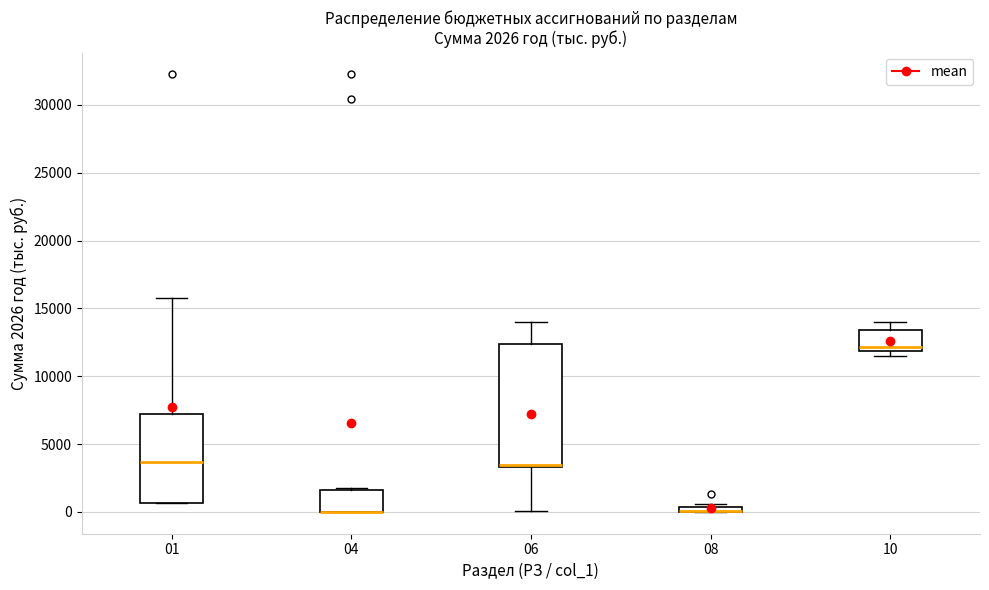

Which box is the tallest, from its lower edge to its upper edge?

06